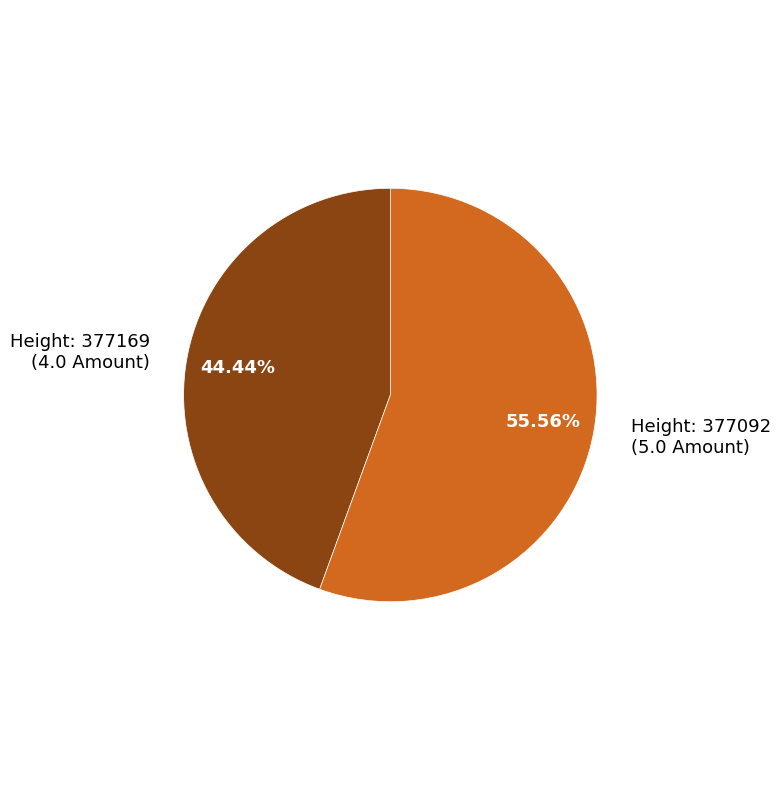

Which category accounts for the majority?

Height: 377092 (5.0 Amount)